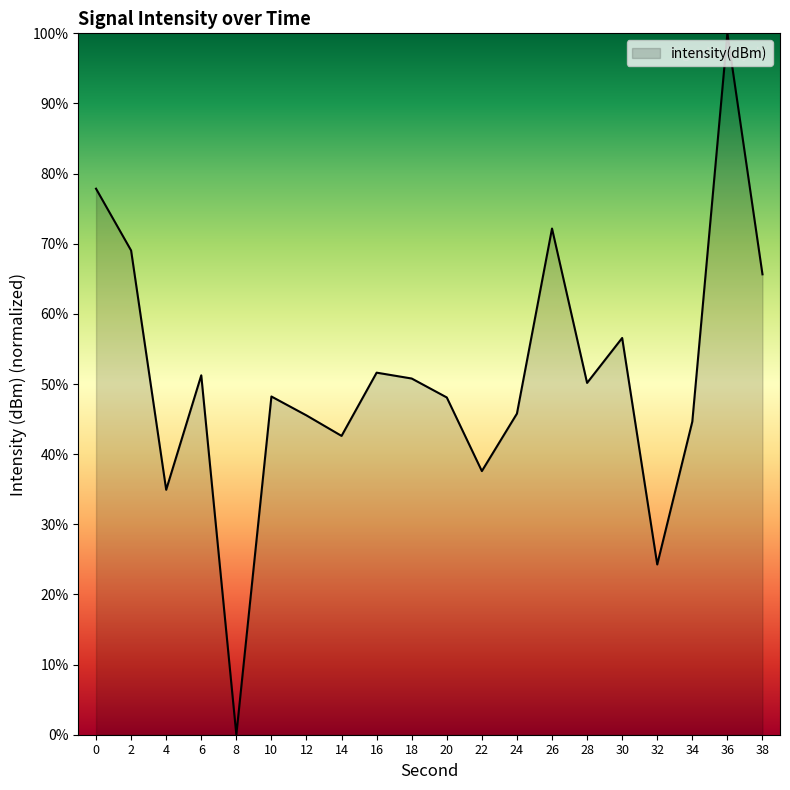

Is it true that the value at 8 is 0.0?

True